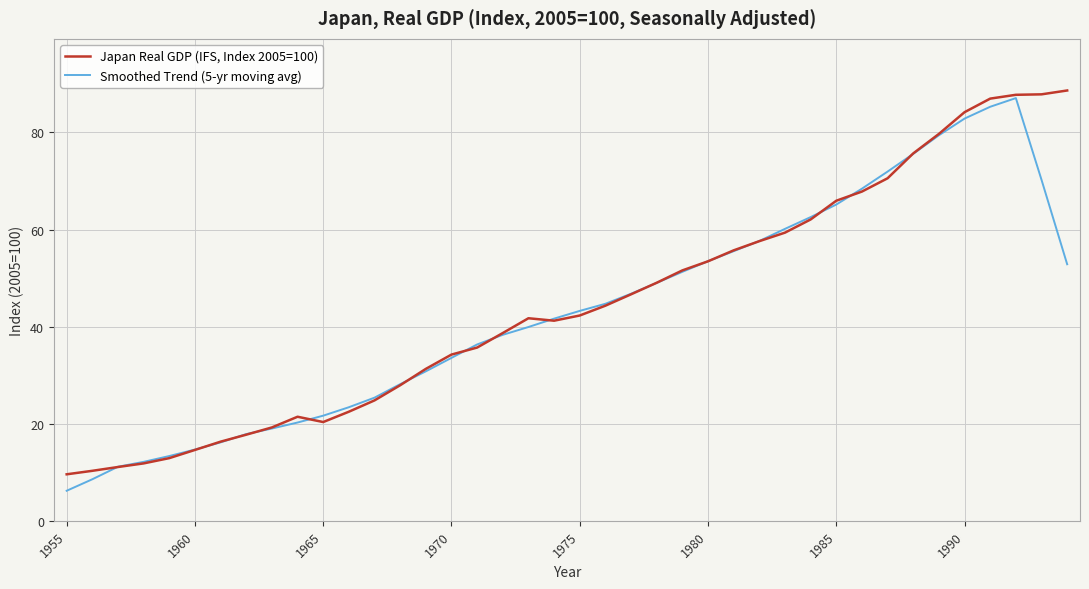

In Smoothed Trend (5-yr moving avg), how many points are higher than both neighbors (excluding endpoints)?

1